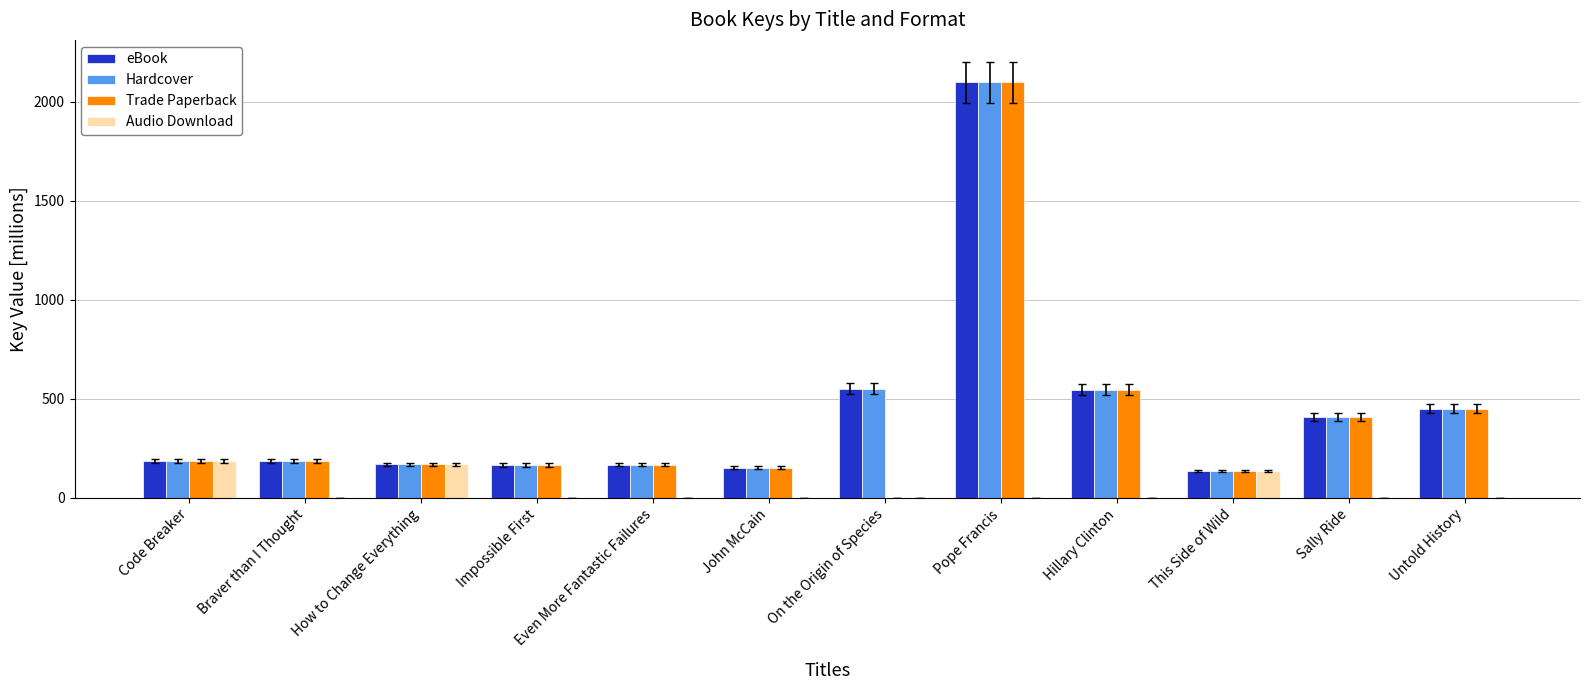

What is the difference between the Trade Paperback values at John McCain and Hillary Clinton?

394.2